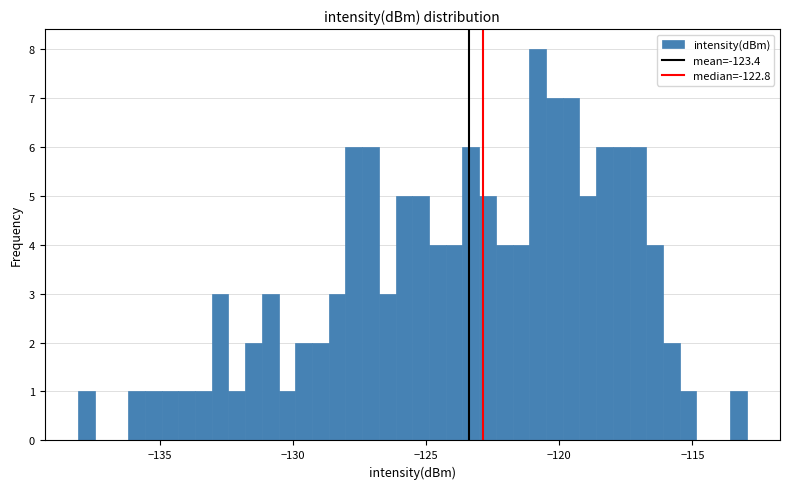

Read against the x-axis, roughly where is the centre of the tallest bar?

-121.0